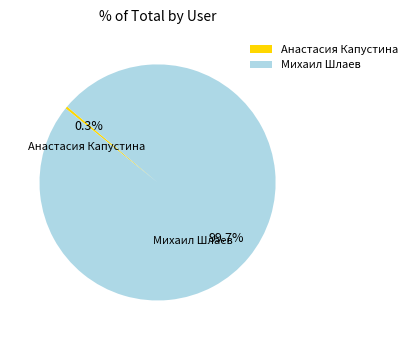

What percentage do Михаил Шлаев and Анастасия Капустина together represent?

100.0%